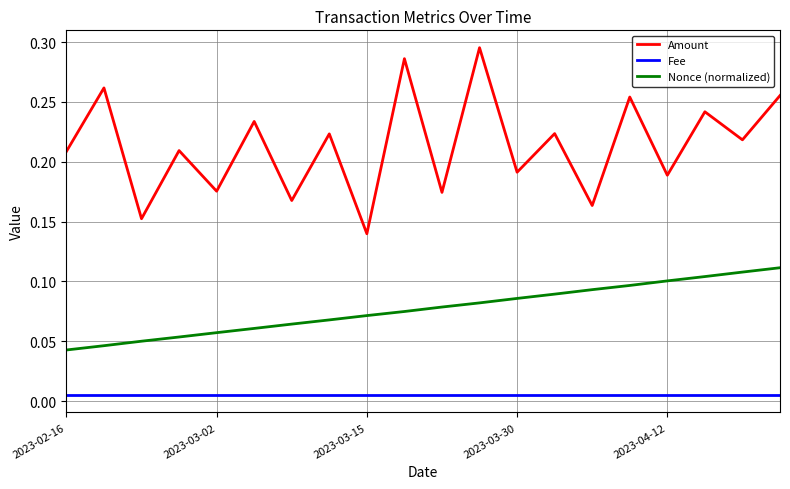

True or false: Amount and Fee cross at least once.

False